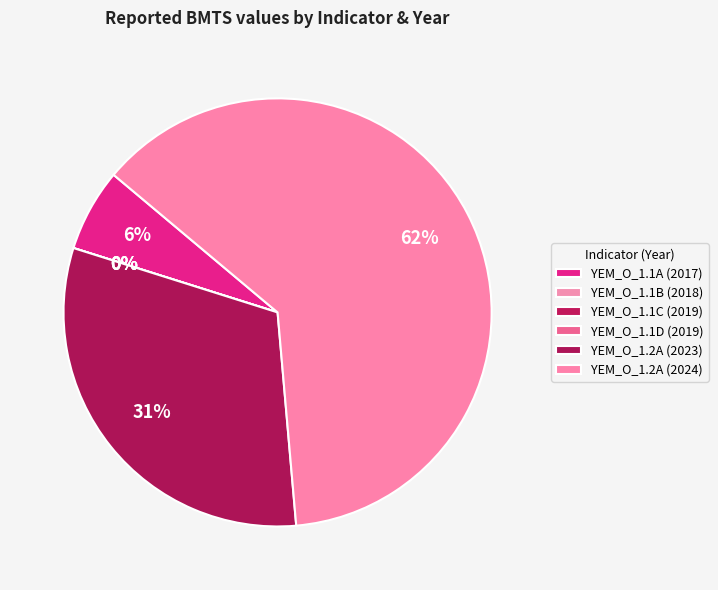

What portion of the pie excludes YEM_O_1.1C (2019)?

100.0%